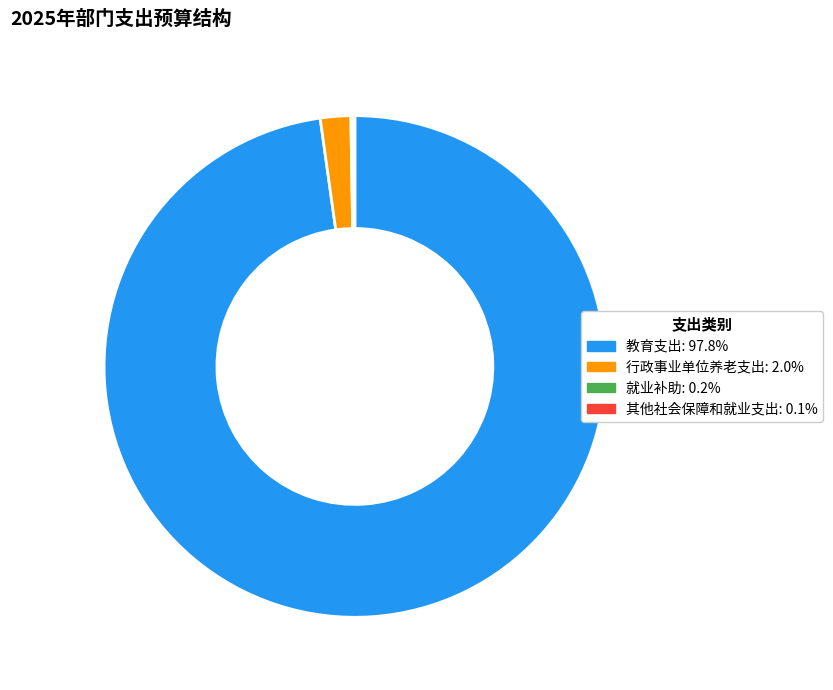

Approximately how many times larger is the value at 教育支出: 97.8% compared to 行政事业单位养老支出: 2.0%?

50.0